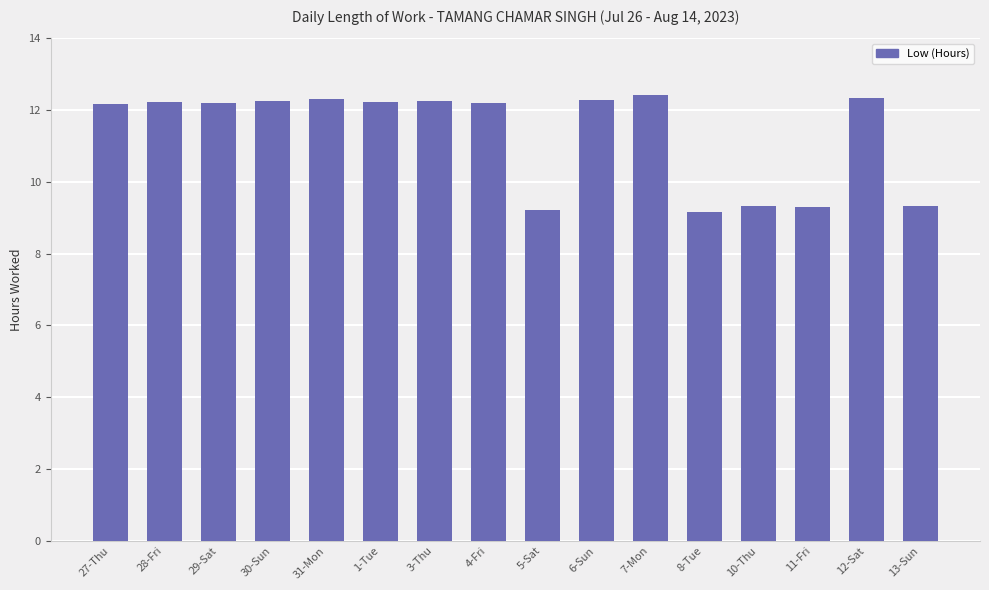

The value at 12-Sat is 12.3. True or false?

True